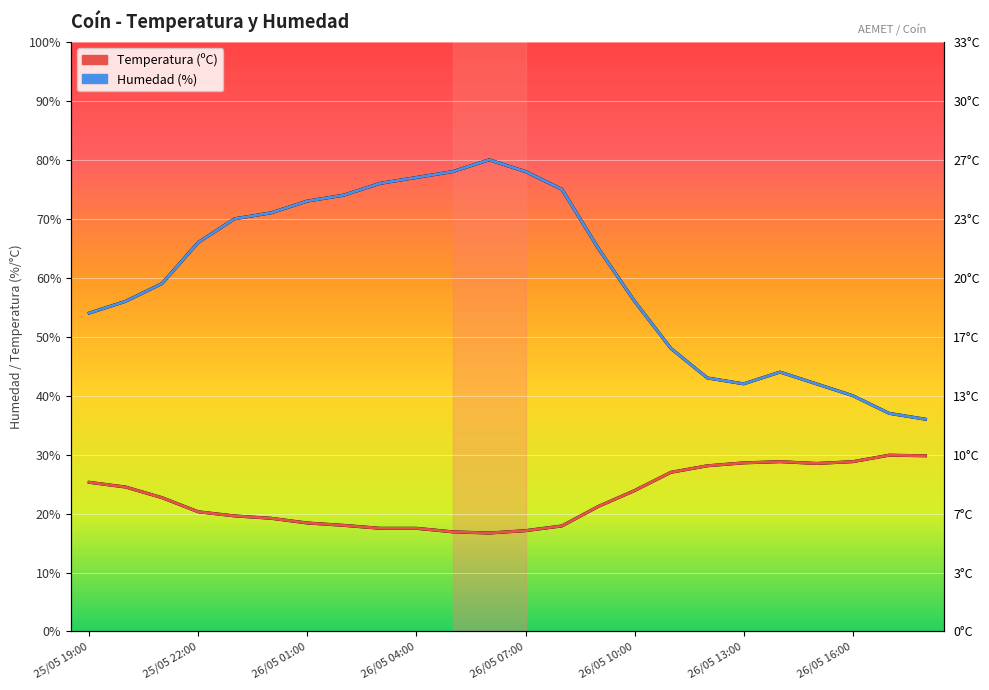

Where is the first local maximum for Temperatura (ºC)?

26/05 14:00